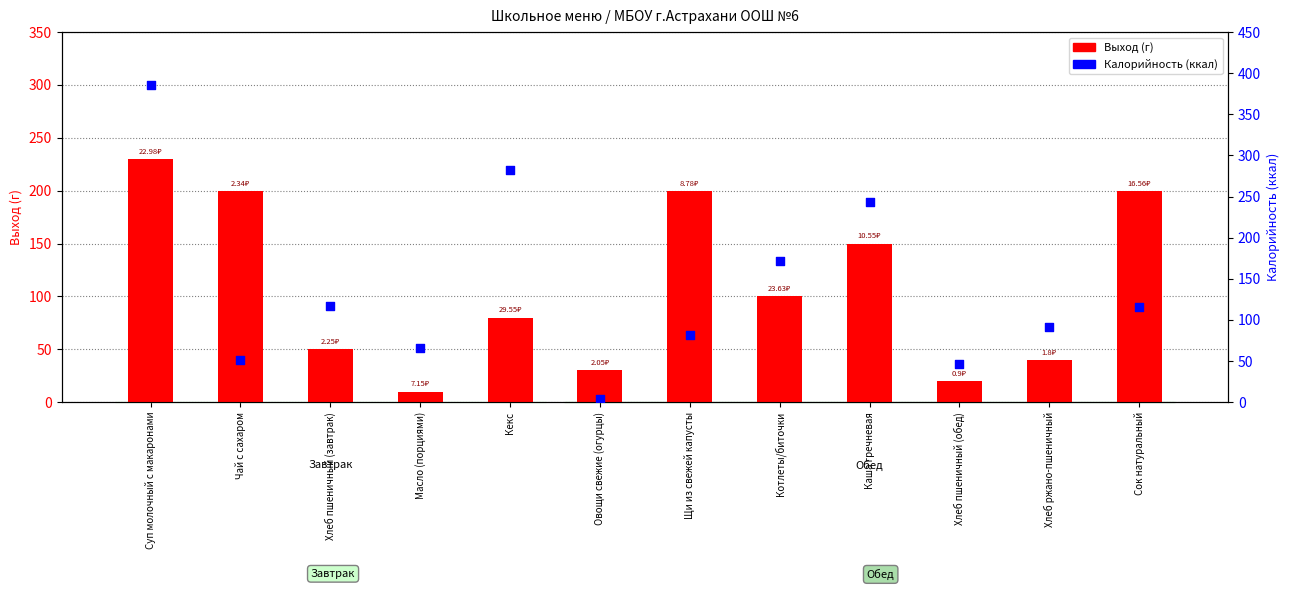

Which series contains the lowest Y value?

Калорийность